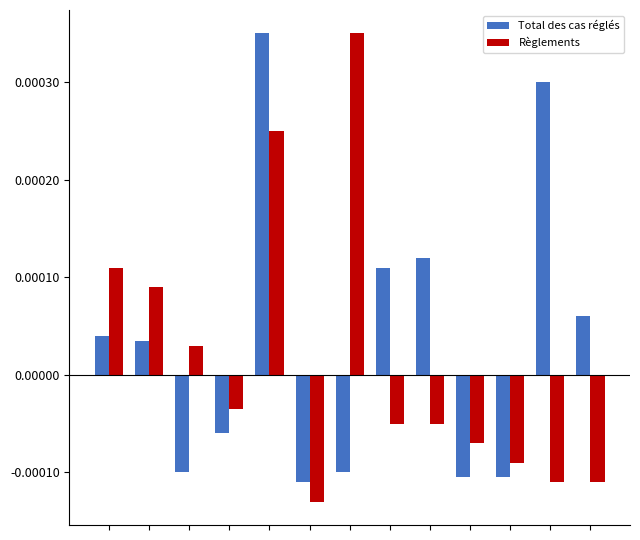

At how many categories does at least one series exceed 0?

9